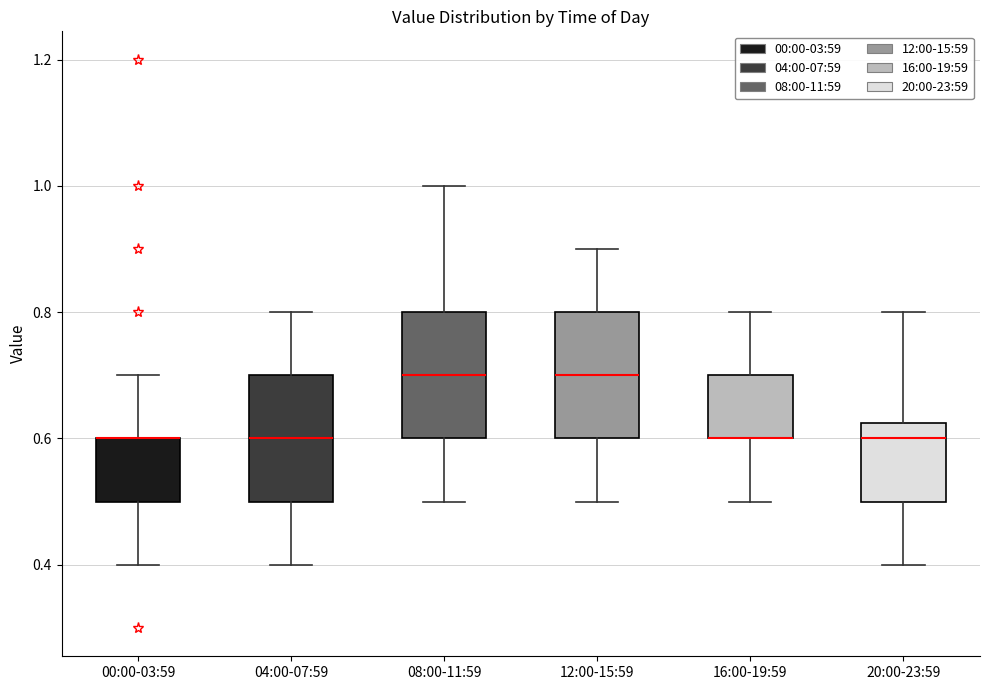

Reading left to right, read every box against the y-axis: the position of its median line, the range the box covers, and the ends of its whiskers. The values are not printed on the chart, so give them approximately, as read against the axis.

00:00-03:59: median 0.60 (drawn on the box's upper edge), box 0.50 to 0.60, whiskers 0.40 to 0.70
04:00-07:59: median 0.60, box 0.50 to 0.70, whiskers 0.40 to 0.80
08:00-11:59: median 0.70, box 0.60 to 0.80, whiskers 0.50 to 1.00
12:00-15:59: median 0.70, box 0.60 to 0.80, whiskers 0.50 to 0.90
16:00-19:59: median 0.60 (drawn on the box's lower edge), box 0.60 to 0.70, whiskers 0.50 to 0.80
20:00-23:59: median 0.60, box 0.50 to 0.62, whiskers 0.40 to 0.80